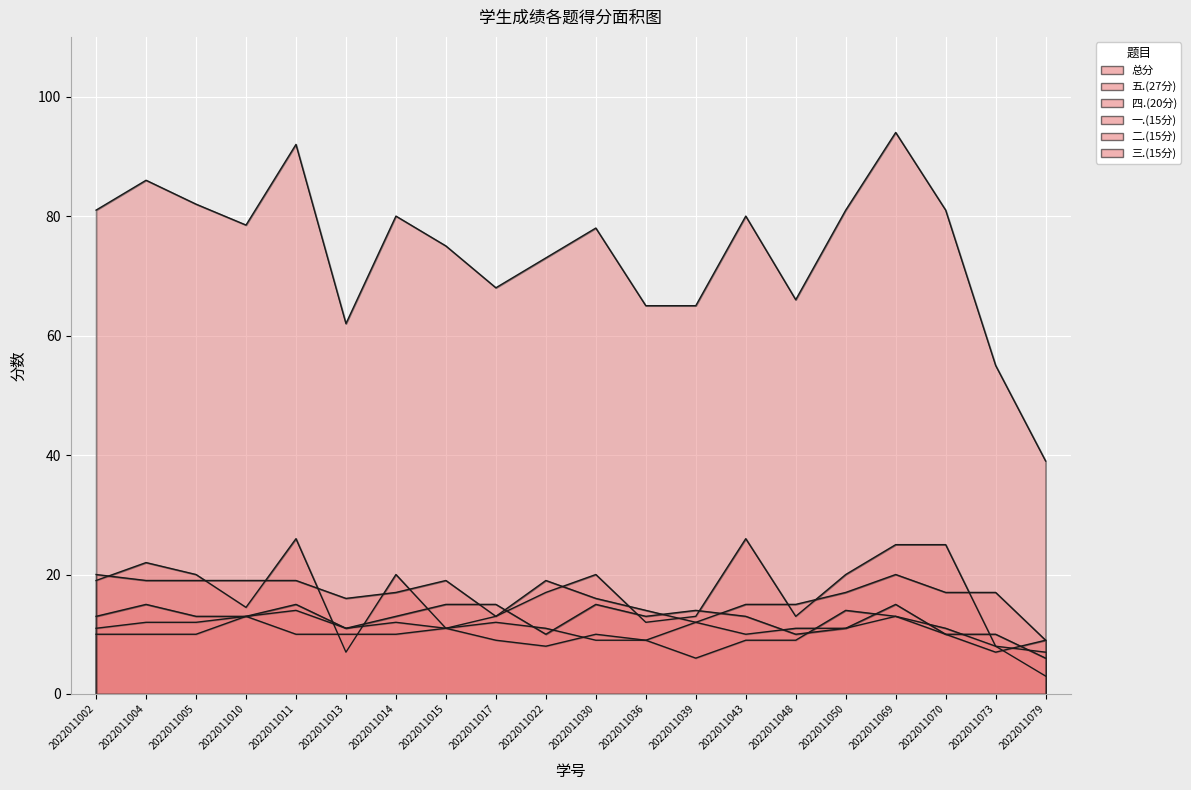

Reading left to right, list all the values displayed in this chart.

总分: 2022011002=81.0	2022011004=86.0	2022011005=82.0	2022011010=78.5	2022011011=92.0	2022011013=62.0	2022011014=80.0	2022011015=75.0	2022011017=68.0	2022011022=73.0	2022011030=78.0	2022011036=65.0	2022011039=65.0	2022011043=80.0	2022011048=66.0	2022011050=81.0	2022011069=94.0	2022011070=81.0	2022011073=55.0	2022011079=39.0
五.(27分): 2022011002=19.0	2022011004=22.0	2022011005=20.0	2022011010=14.5	2022011011=26.0	2022011013=7.0	2022011014=20.0	2022011015=11.0	2022011017=13.0	2022011022=17.0	2022011030=20.0	2022011036=12.0	2022011039=13.0	2022011043=26.0	2022011048=13.0	2022011050=20.0	2022011069=25.0	2022011070=25.0	2022011073=8.0	2022011079=3.0
四.(20分): 2022011002=20.0	2022011004=19.0	2022011005=19.0	2022011010=19.0	2022011011=19.0	2022011013=16.0	2022011014=17.0	2022011015=19.0	2022011017=13.0	2022011022=19.0	2022011030=16.0	2022011036=14.0	2022011039=12.0	2022011043=15.0	2022011048=15.0	2022011050=17.0	2022011069=20.0	2022011070=17.0	2022011073=17.0	2022011079=9.0
一.(15分): 2022011002=11.0	2022011004=12.0	2022011005=12.0	2022011010=13.0	2022011011=14.0	2022011013=11.0	2022011014=12.0	2022011015=11.0	2022011017=12.0	2022011022=11.0	2022011030=9.0	2022011036=9.0	2022011039=12.0	2022011043=10.0	2022011048=11.0	2022011050=11.0	2022011069=13.0	2022011070=11.0	2022011073=8.0	2022011079=7.0
二.(15分): 2022011002=10.0	2022011004=10.0	2022011005=10.0	2022011010=13.0	2022011011=10.0	2022011013=10.0	2022011014=10.0	2022011015=11.0	2022011017=9.0	2022011022=8.0	2022011030=10.0	2022011036=9.0	2022011039=6.0	2022011043=9.0	2022011048=9.0	2022011050=14.0	2022011069=13.0	2022011070=10.0	2022011073=7.0	2022011079=9.0
三.(15分): 2022011002=13.0	2022011004=15.0	2022011005=13.0	2022011010=13.0	2022011011=15.0	2022011013=11.0	2022011014=13.0	2022011015=15.0	2022011017=15.0	2022011022=10.0	2022011030=15.0	2022011036=13.0	2022011039=14.0	2022011043=13.0	2022011048=10.0	2022011050=11.0	2022011069=15.0	2022011070=10.0	2022011073=10.0	2022011079=6.0